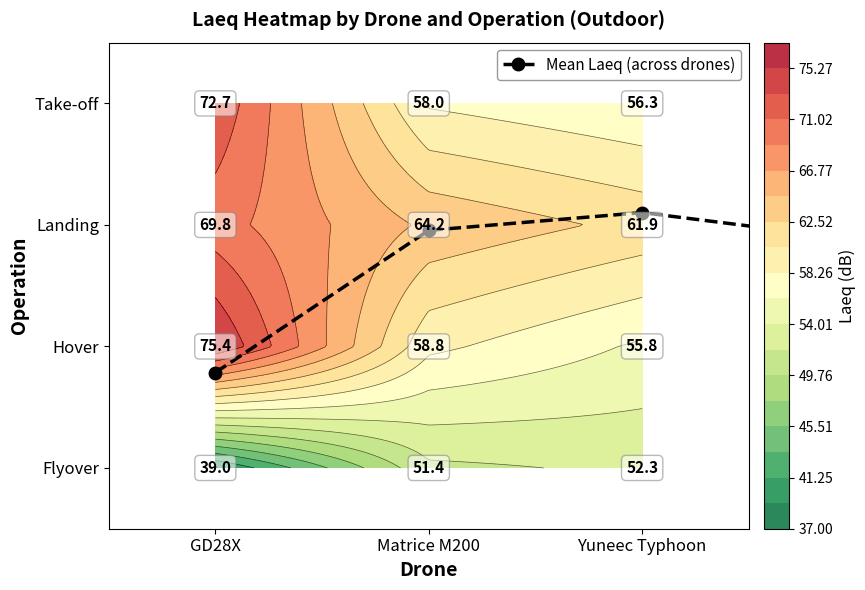

Which label corresponds to the smallest value in the chart?

GD28X